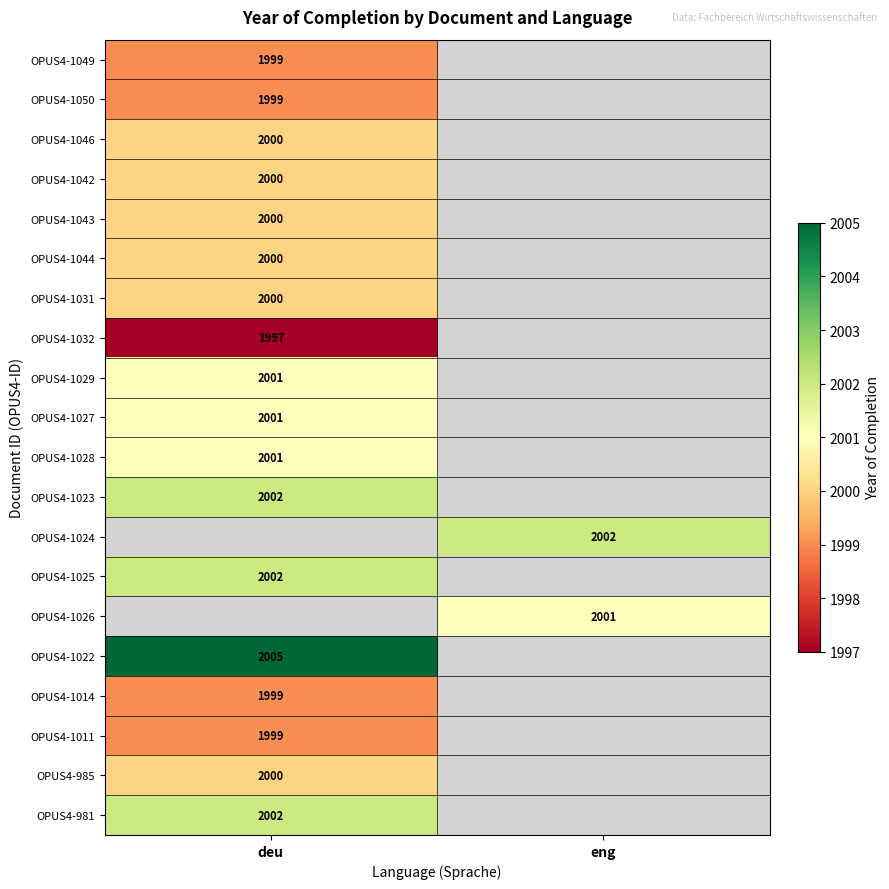

The value of OPUS4-981 at deu is 852.3. True or false?

False